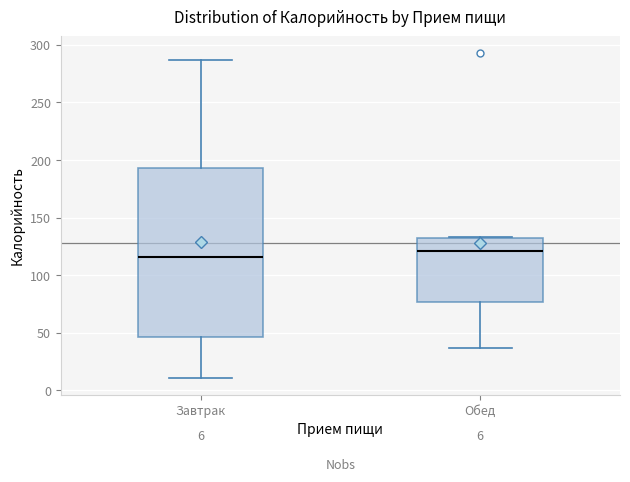

Comparing the boxes themselves (not the whiskers), which one is the tallest?

Завтрак